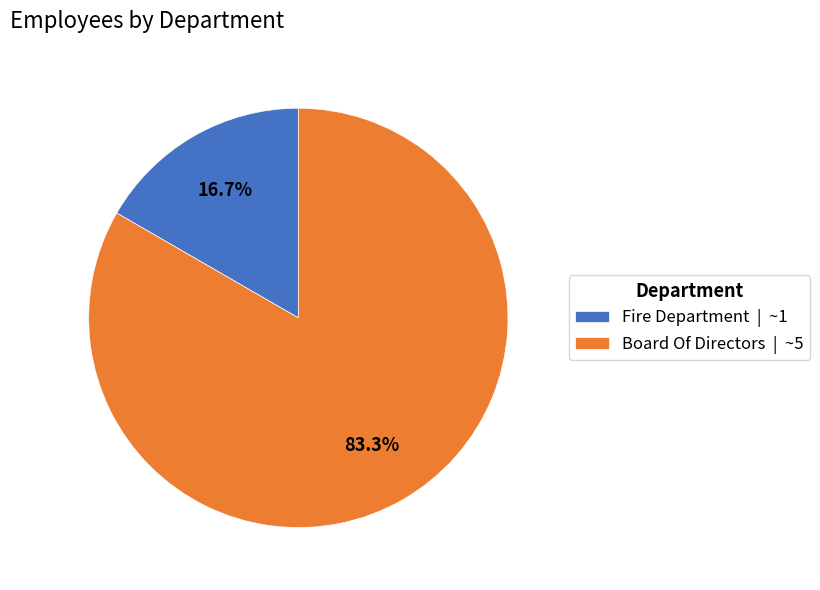

What percentage is the Fire Department slice, to the nearest percent?

17%